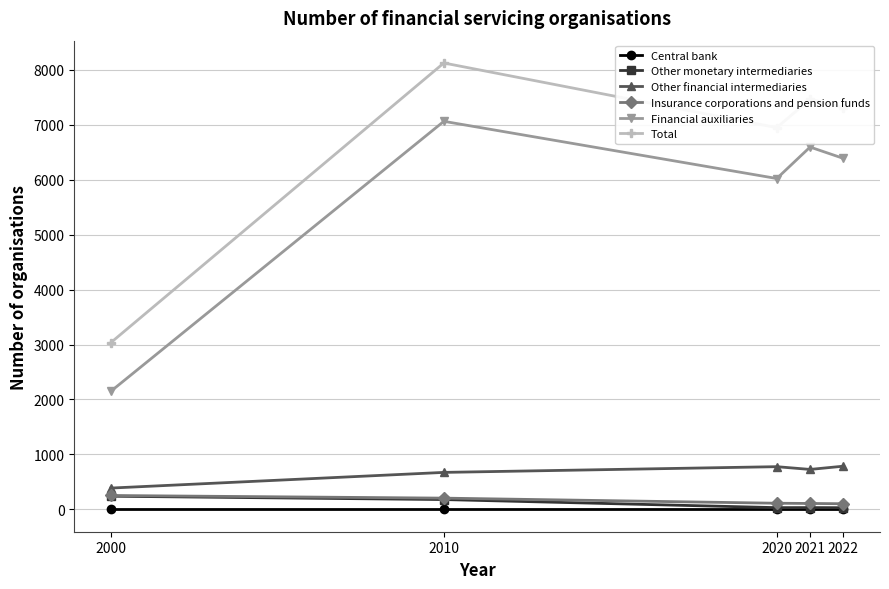

How many lines are shown in the chart?

6